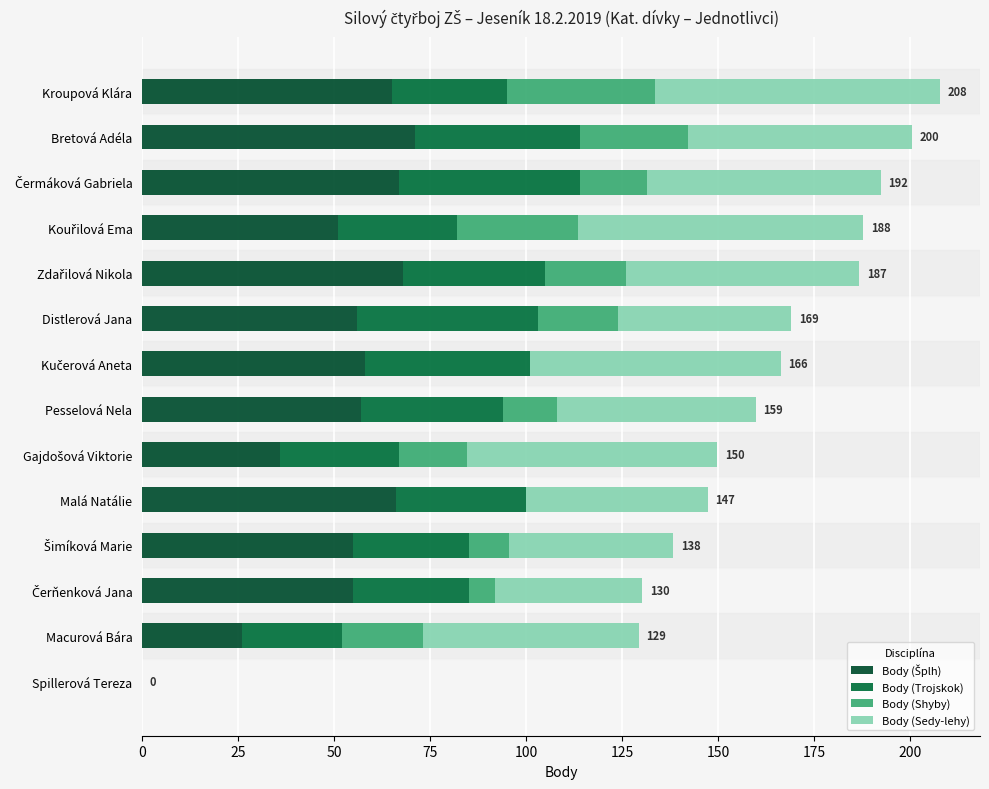

Count the number of categories in the chart.

14